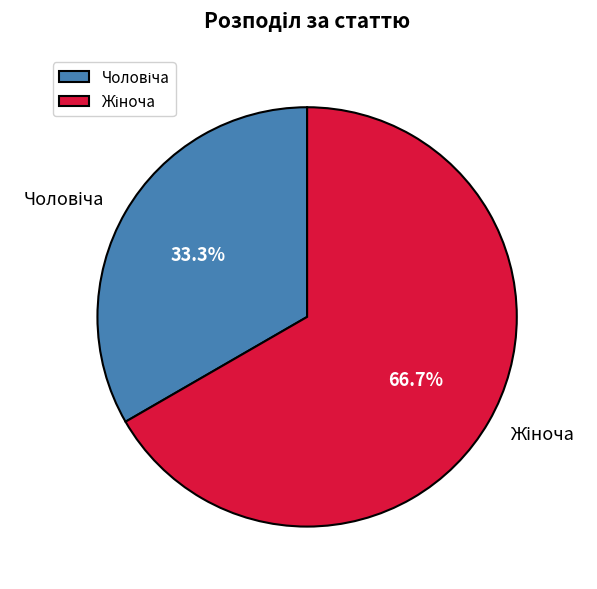

Does any single category account for the majority?

Yes